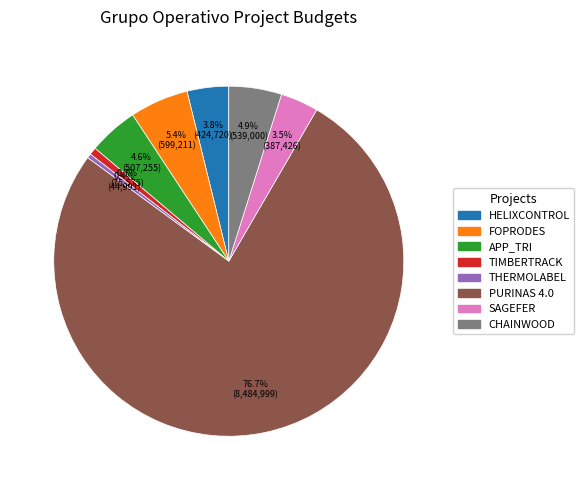

To the nearest percent, what is the combined percentage of TIMBERTRACK and THERMOLABEL?

1%